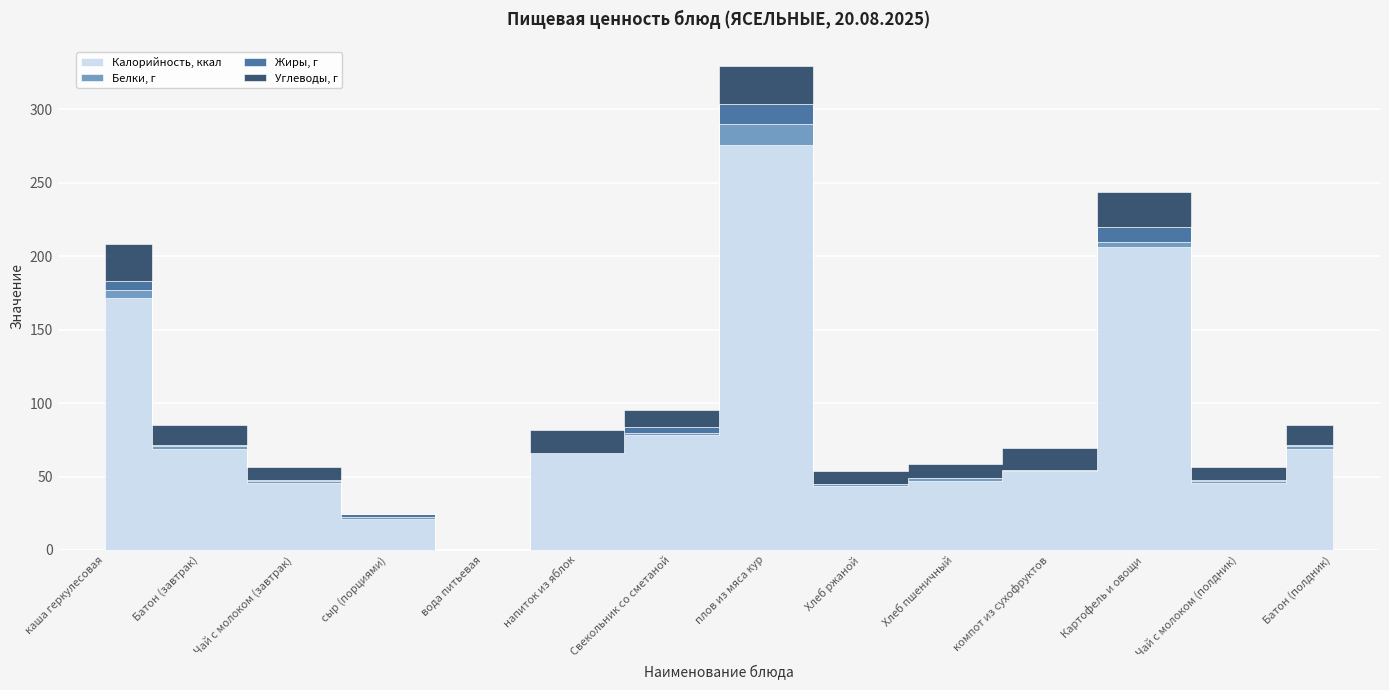

The Калорийность, ккал series shows 276.0 at плов из мяса кур. True or false?

True